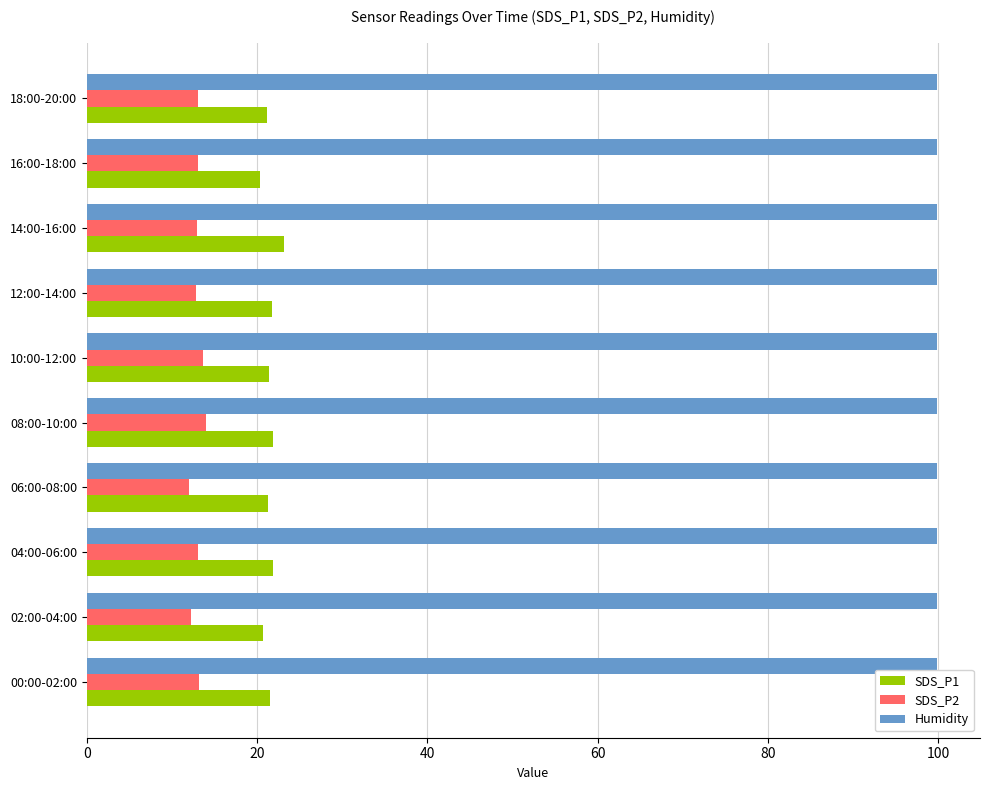

What is the sum of all SDS_P1 values?

215.1